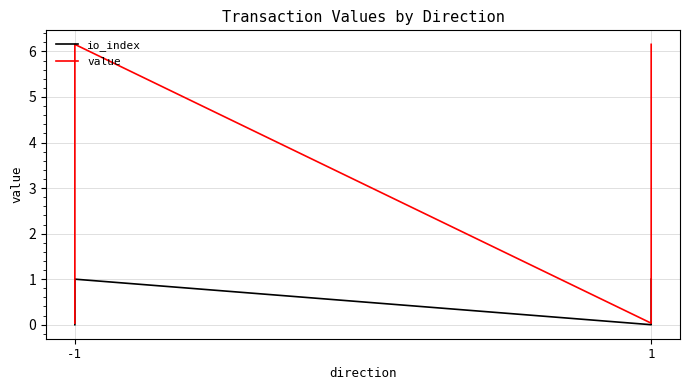

Rank the series by their average value, from lowest to highest.

io_index, value